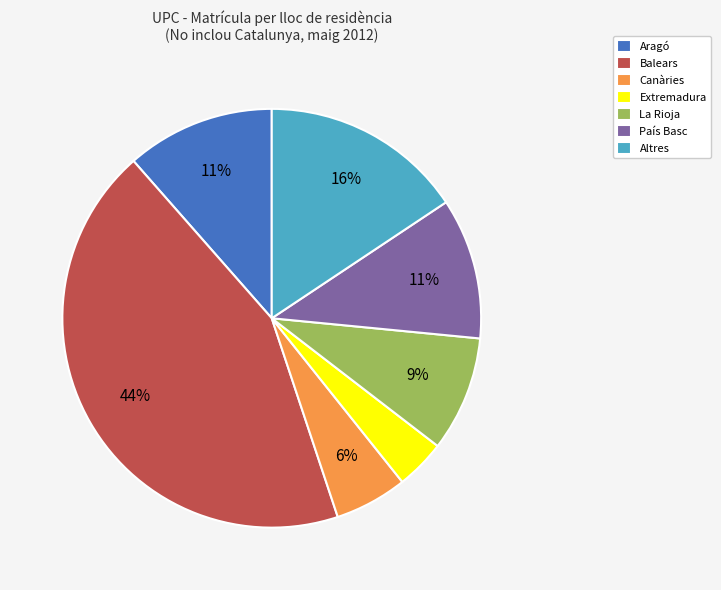

Which category has the smallest portion of the pie?

Extremadura